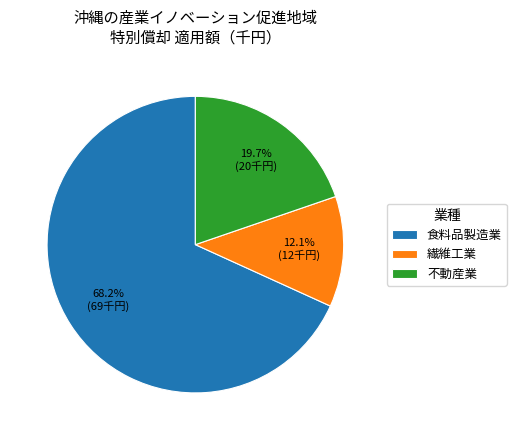

What percentage is the 不動産業 slice, to the nearest percent?

20%